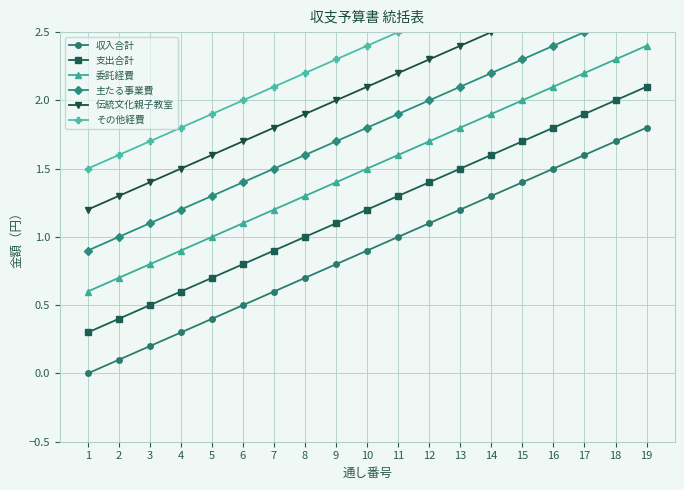

How many lines are shown in the chart?

6